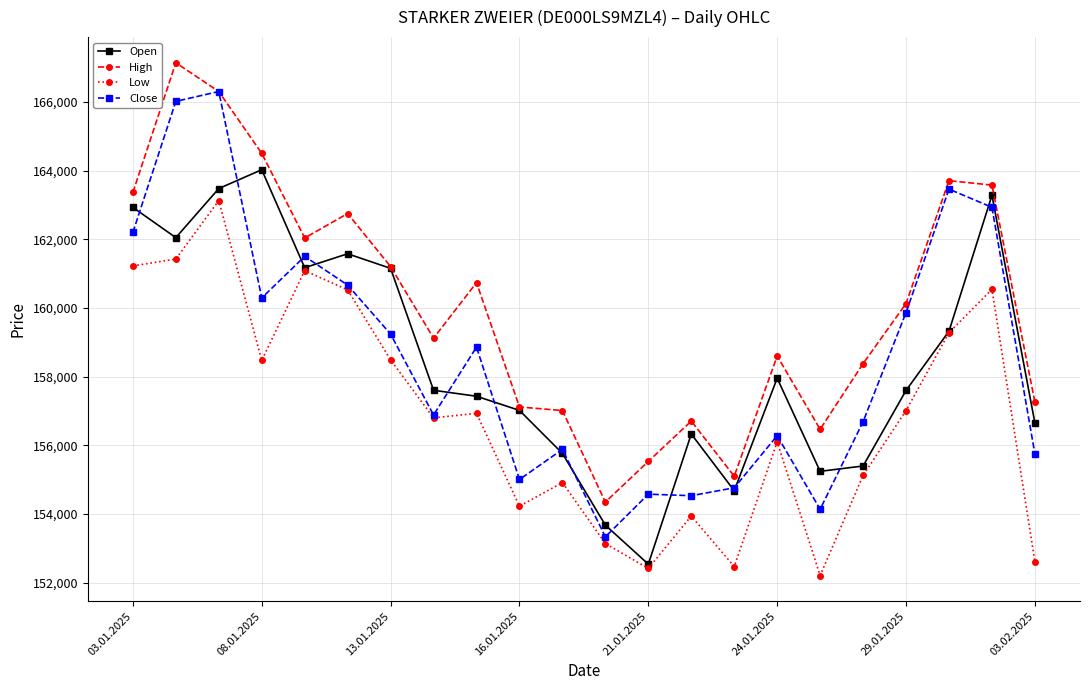

What is the value of the Open point at the 21st from the left?

163283